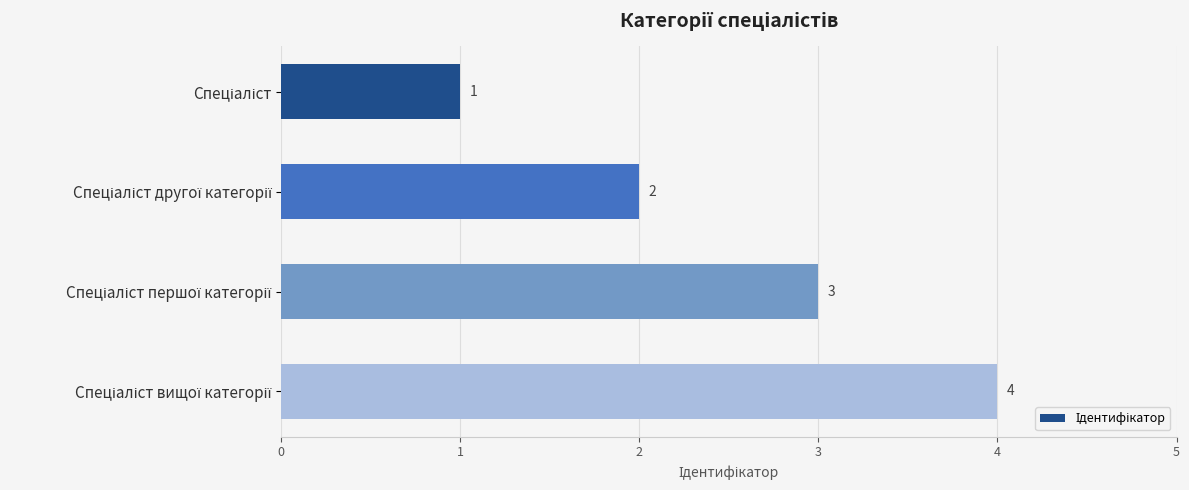

How many values are between 2 and 4?

3